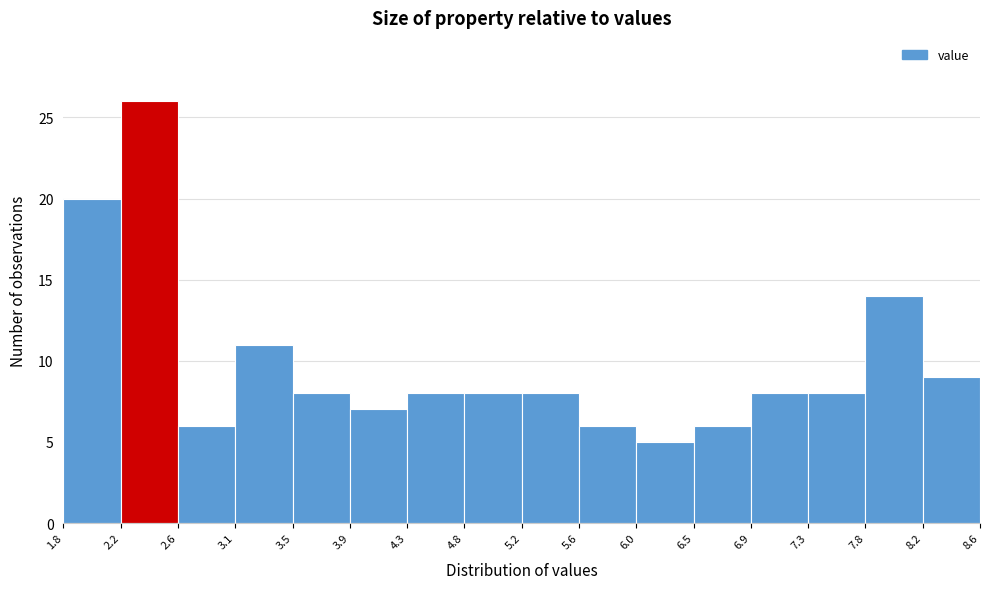

Over which range of the x-axis is the bar tallest?

2.2 to 2.6